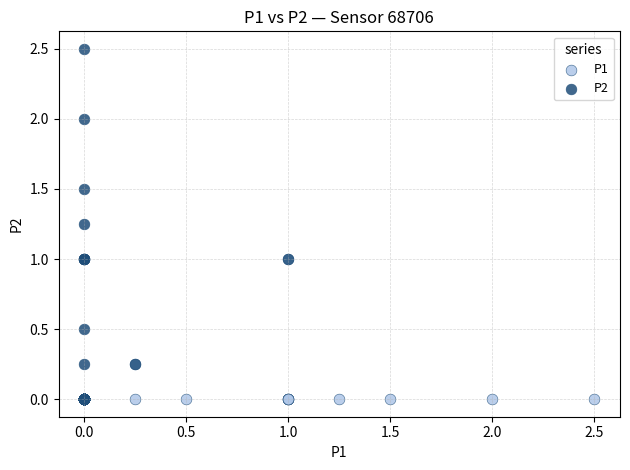

Which series has the widest spread of Y values?

P2